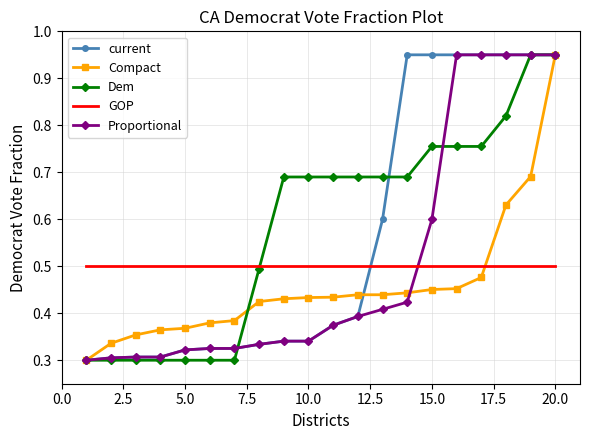

Which series ends up on top after the final intersection of GOP and current?

current